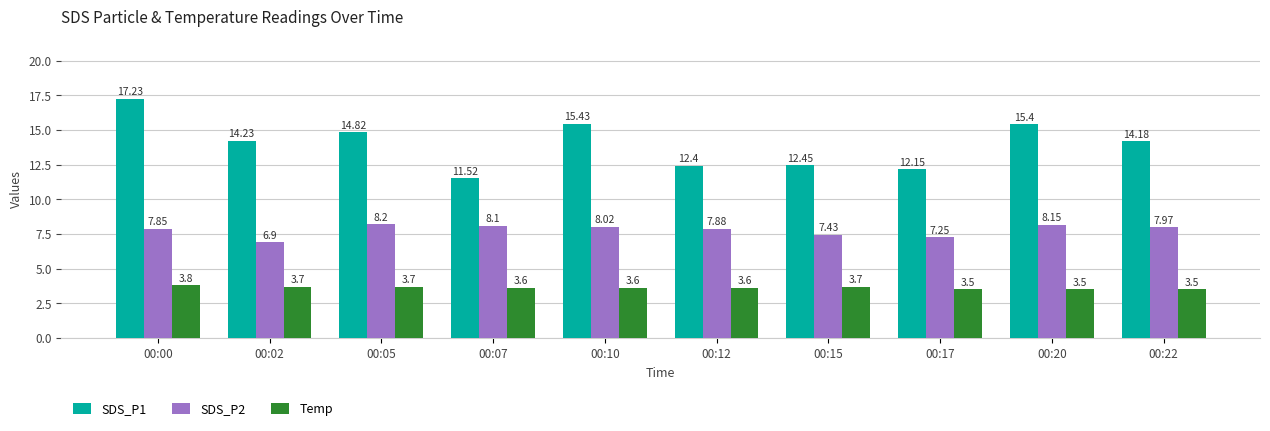

What is the maximum value for SDS_P1?

17.2